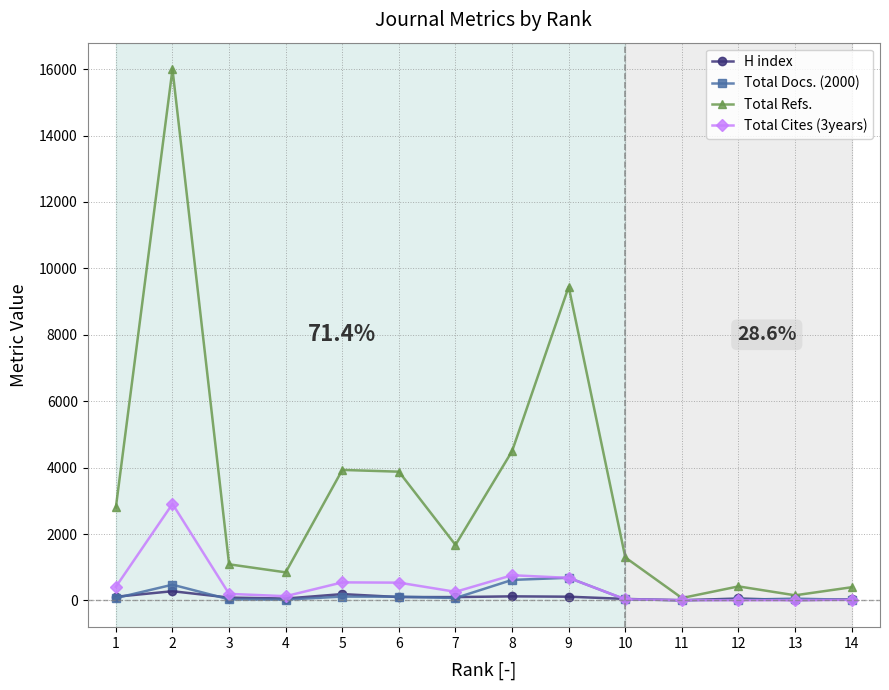

Which series has the largest total across all categories?

Total Refs.